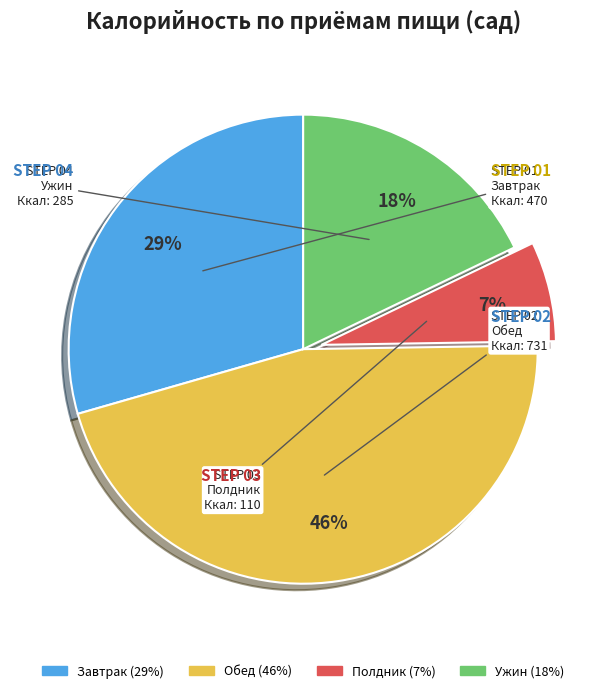

What is the ratio of the value at Полдник to the value at Ужин?

0.4